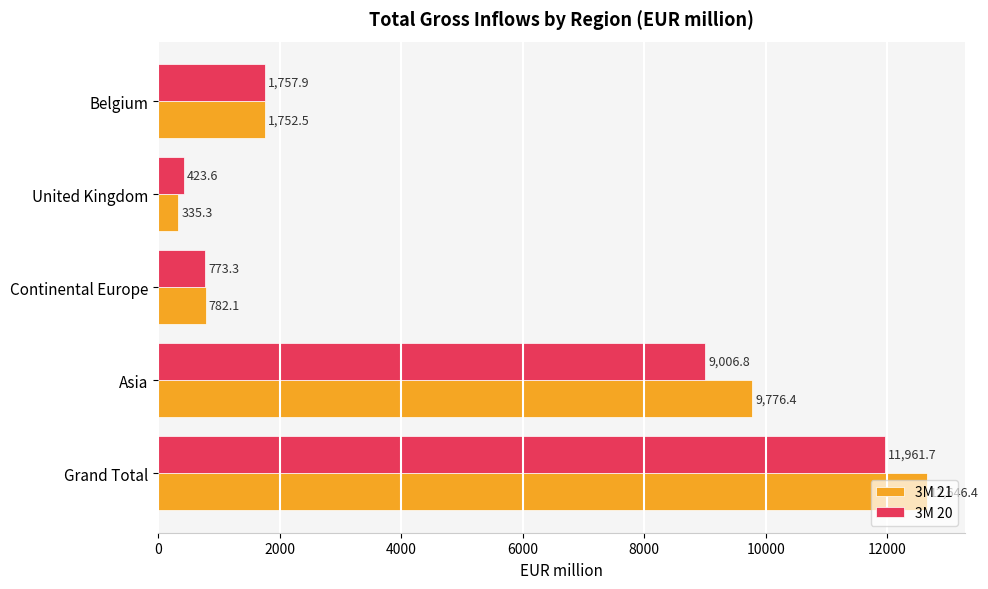

What is the difference between the maximum and second lowest values in the 3M 20 series?

11188.4